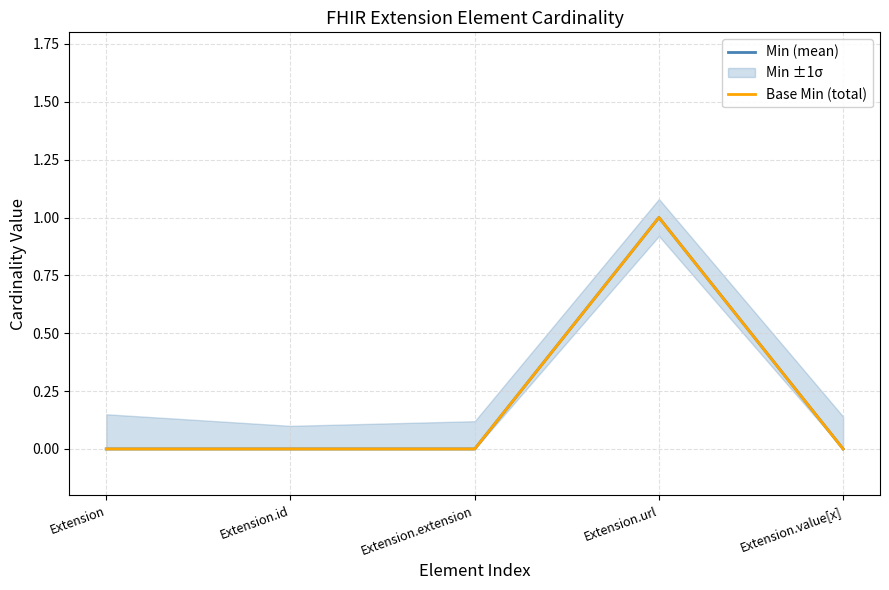

True or false: Min (mean) and Base Min (total) intersect in this chart.

False